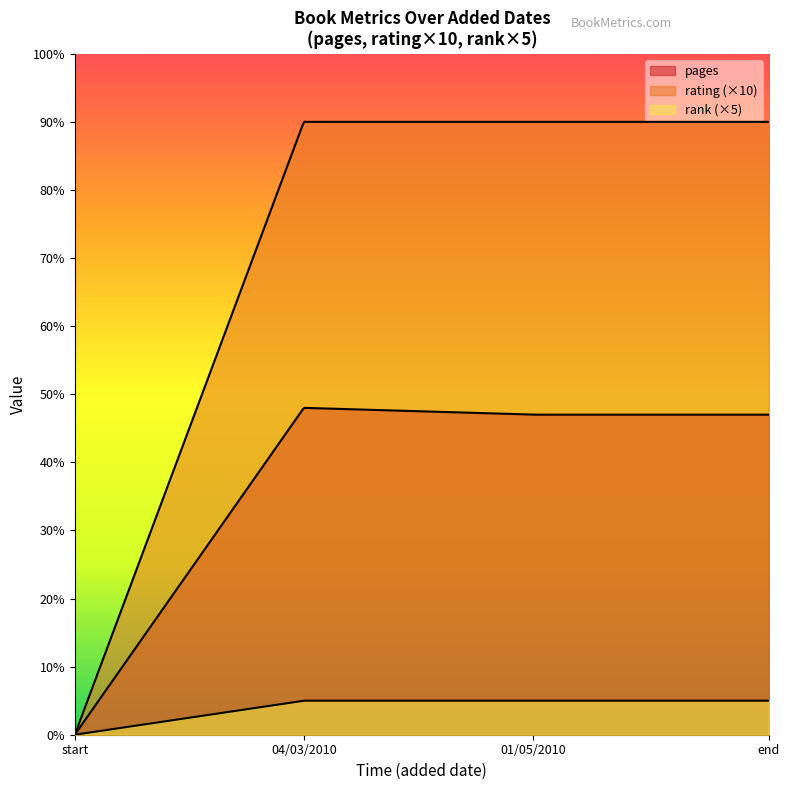

How many lines are shown in the chart?

3